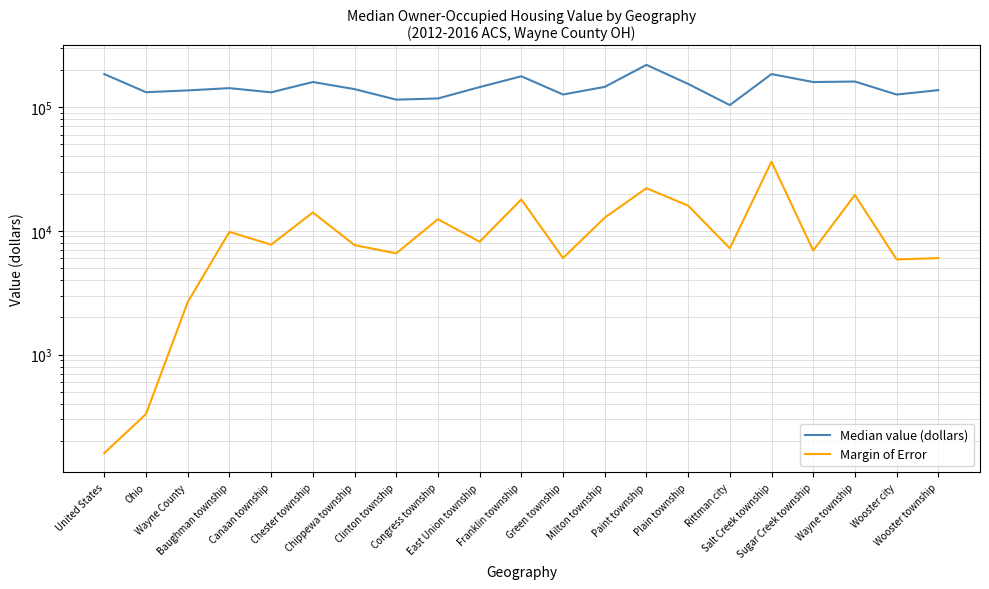

What is the difference between the maximum and minimum values in the Median value (dollars) series?

115700